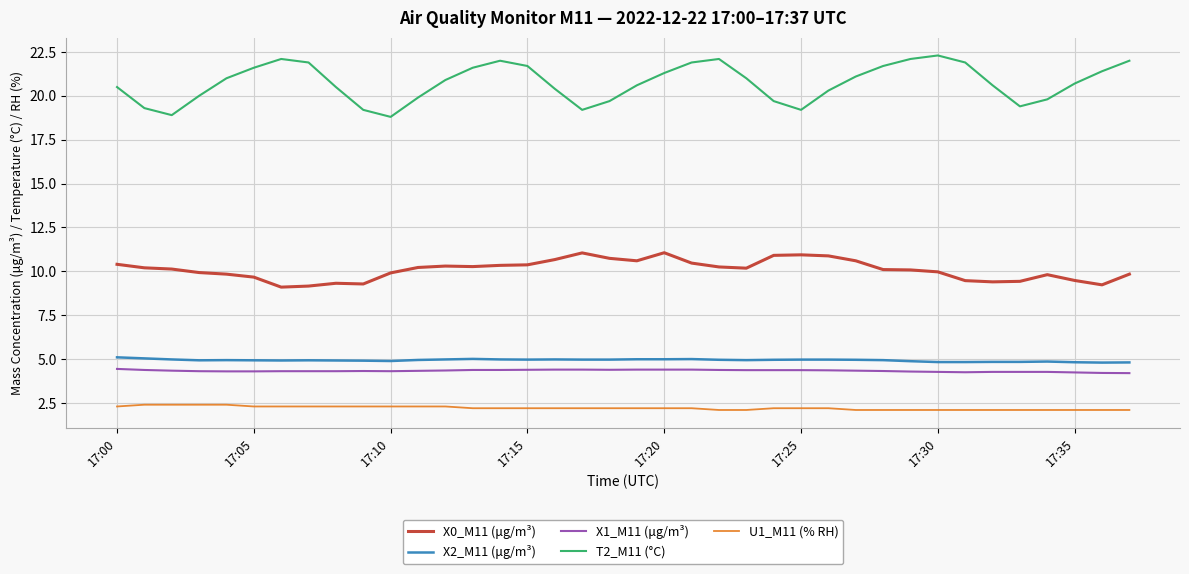

What is the minimum value shown in the chart?

2.1